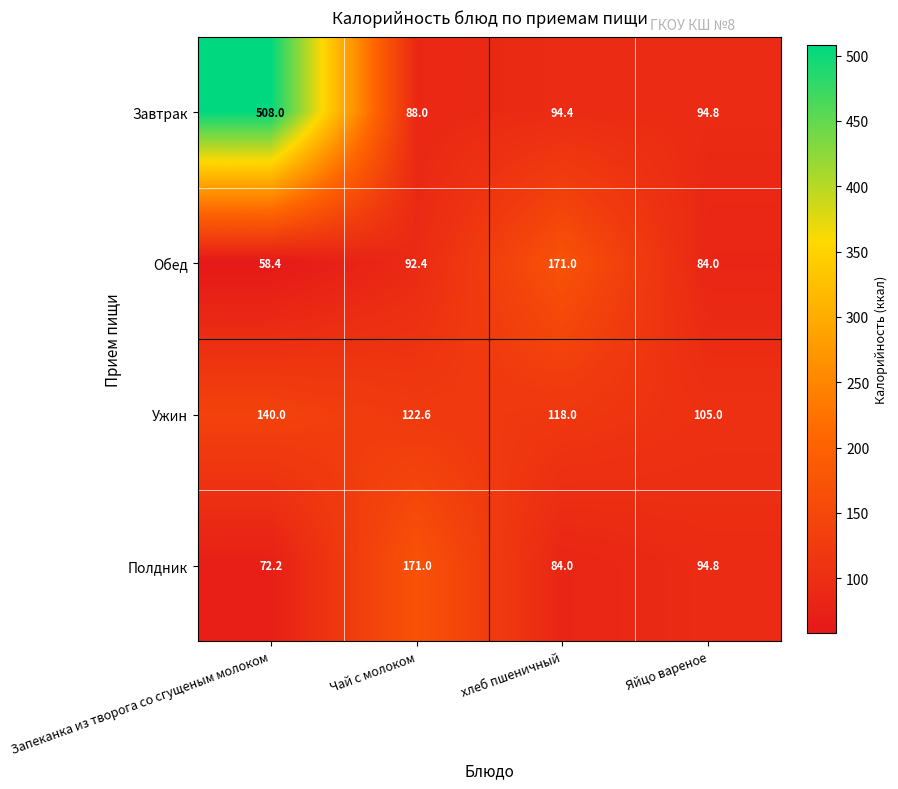

The Полдник series shows 90.9 at Чай с молоком. True or false?

False